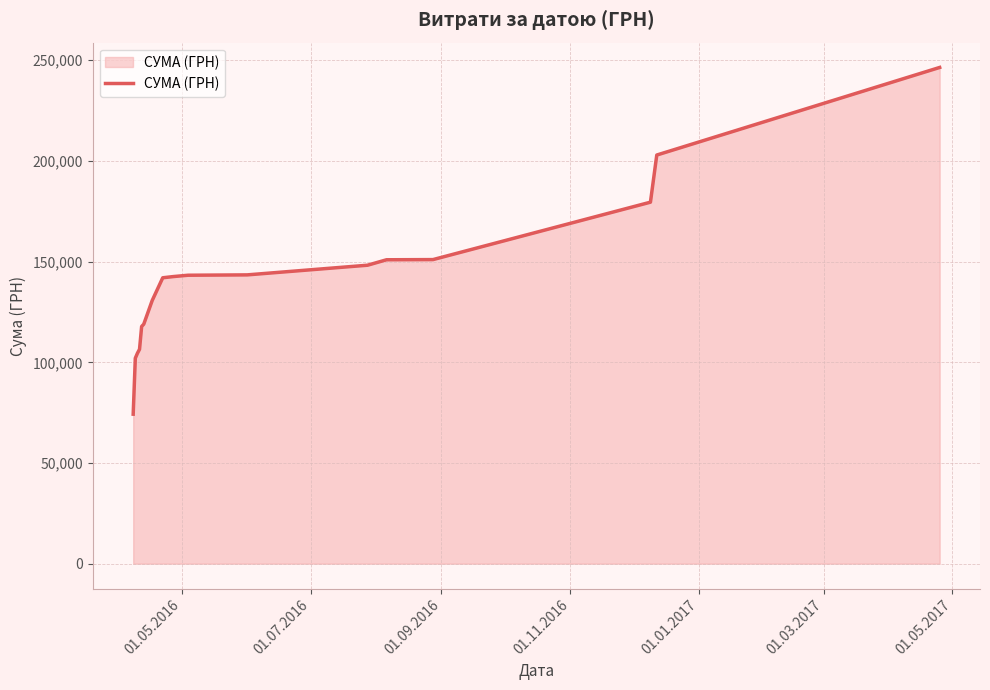

Does the chart have visible grid lines?

Yes